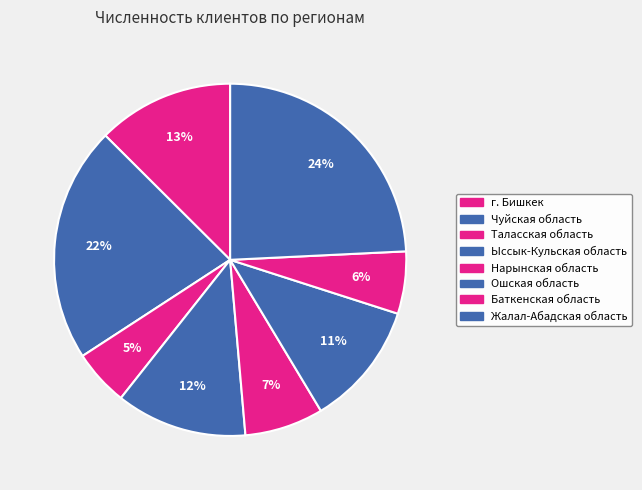

Is the sum of г. Бишкек and Ыссык-Кульская область greater than half?

No